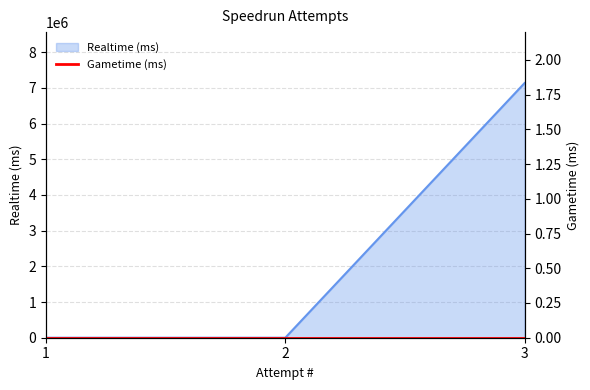

Reading left to right, list all the values displayed in this chart.

1=0	2=0	3=7135219